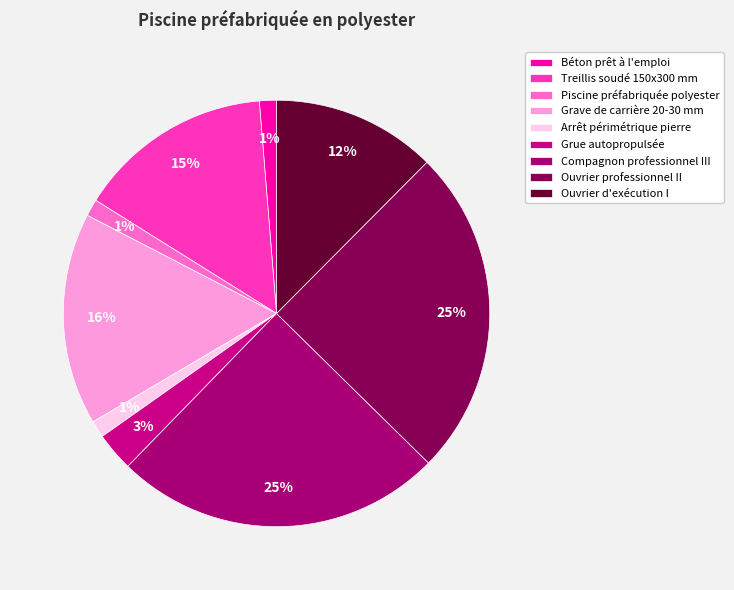

To the nearest percent, what portion does Grue autopropulsée represent?

3%